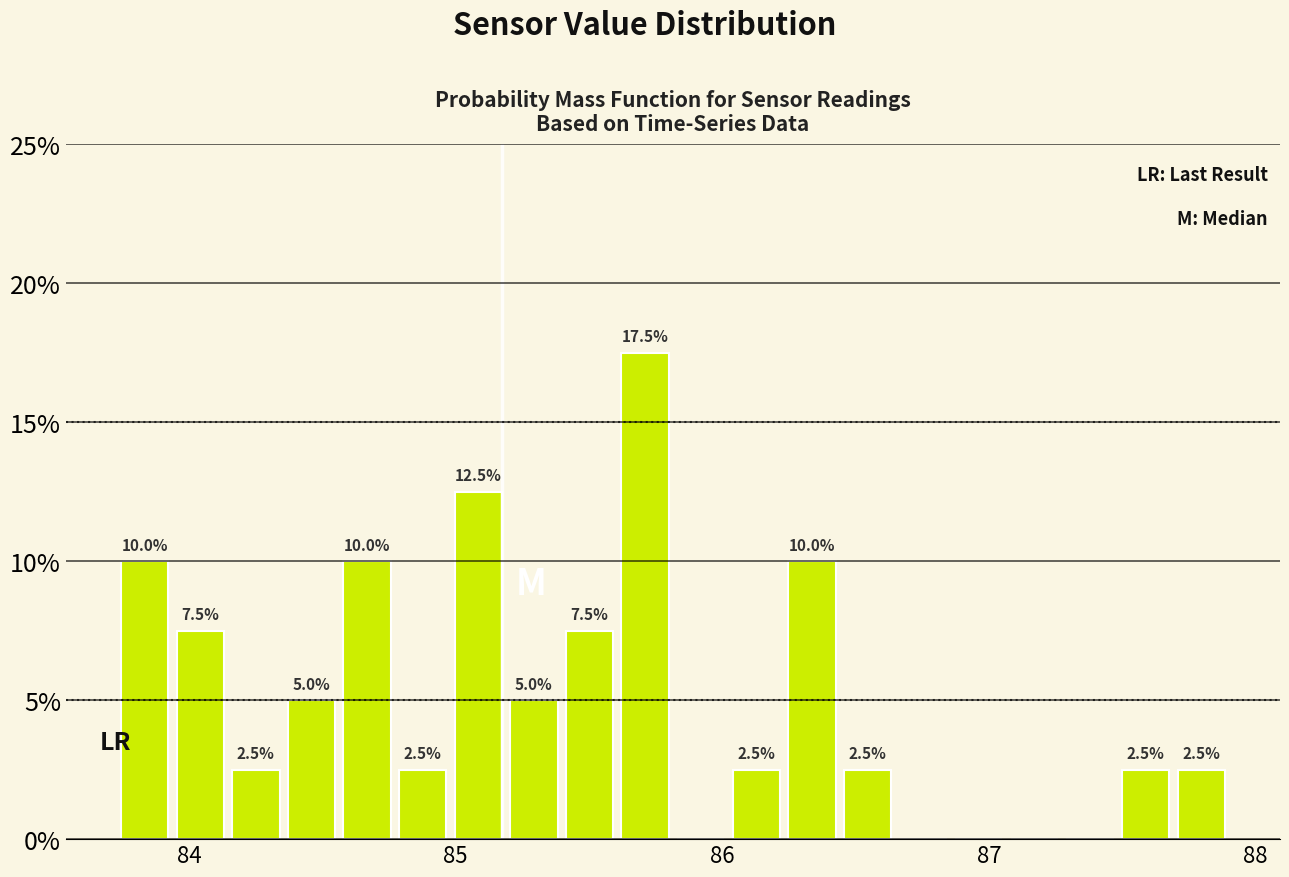

Read against the x-axis, roughly where is the centre of the tallest bar?

85.7